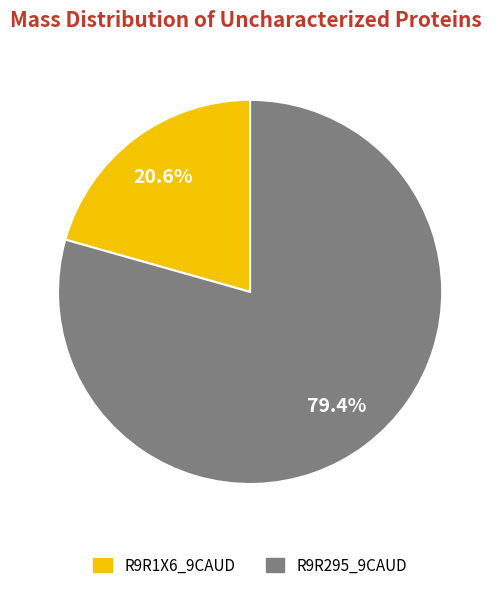

Do R9R1X6_9CAUD and R9R295_9CAUD together represent more than half of the pie?

Yes